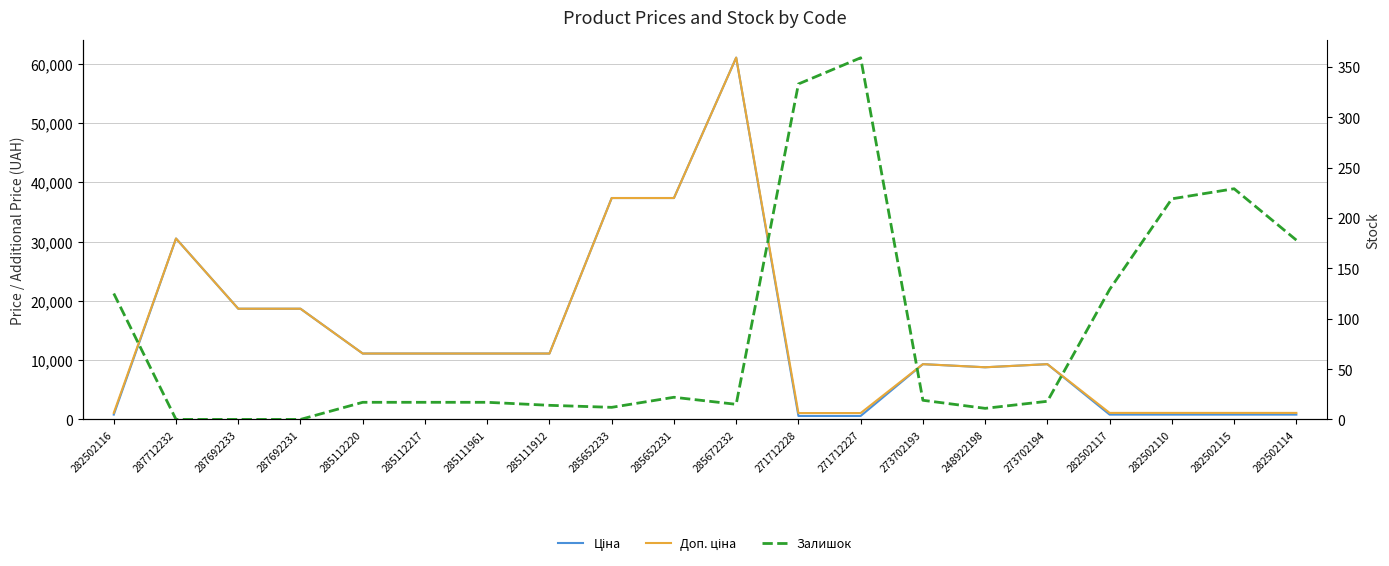

What is the maximum value shown in the chart?

61024.7